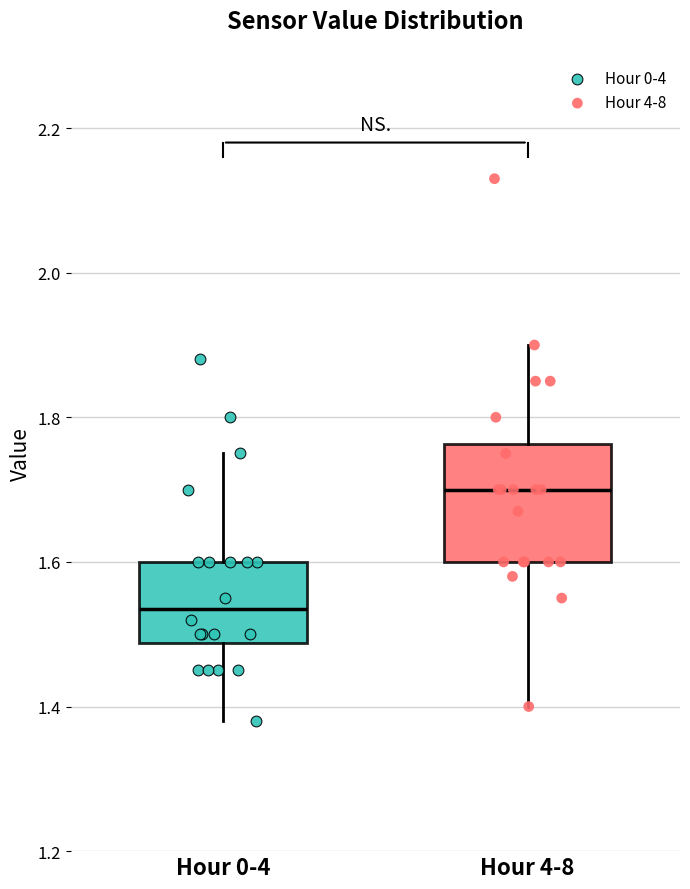

Reading left to right, transcribe this box plot: for each box, give where its median line is, the range the box spans, and where its two whiskers end, as read against the y-axis. The values are not printed on the chart, so give them approximately, as read against the axis.

Hour 0-4: median 1.54, box 1.48 to 1.60, whiskers 1.38 to 1.76
Hour 4-8: median 1.70, box 1.60 to 1.76, whiskers 1.40 to 1.90